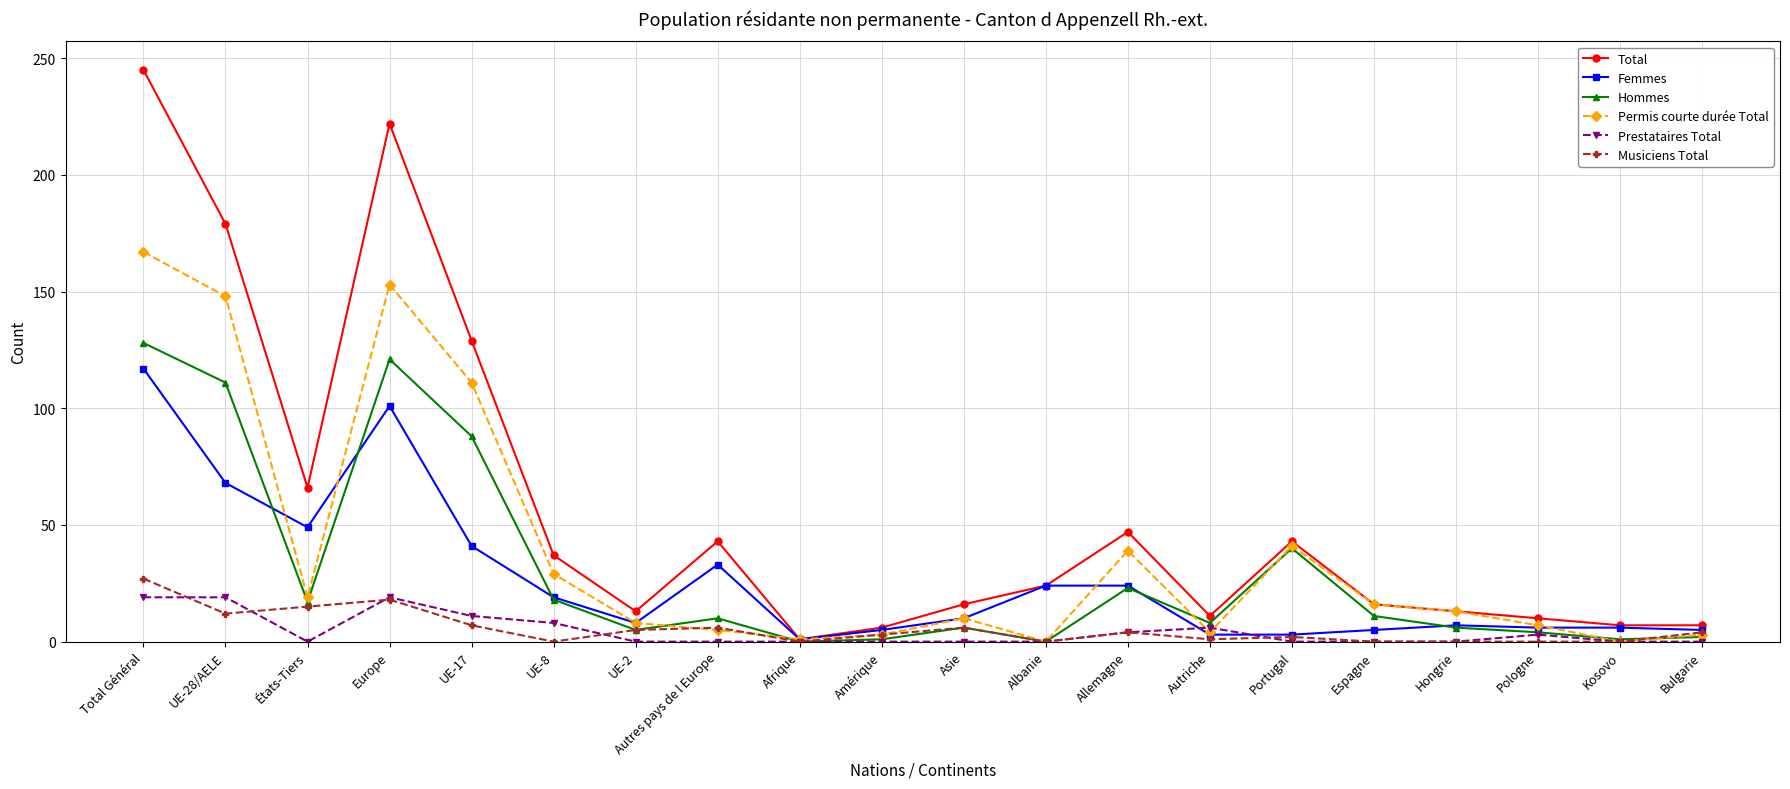

What is the difference between the maximum and minimum values in the Total series?

244